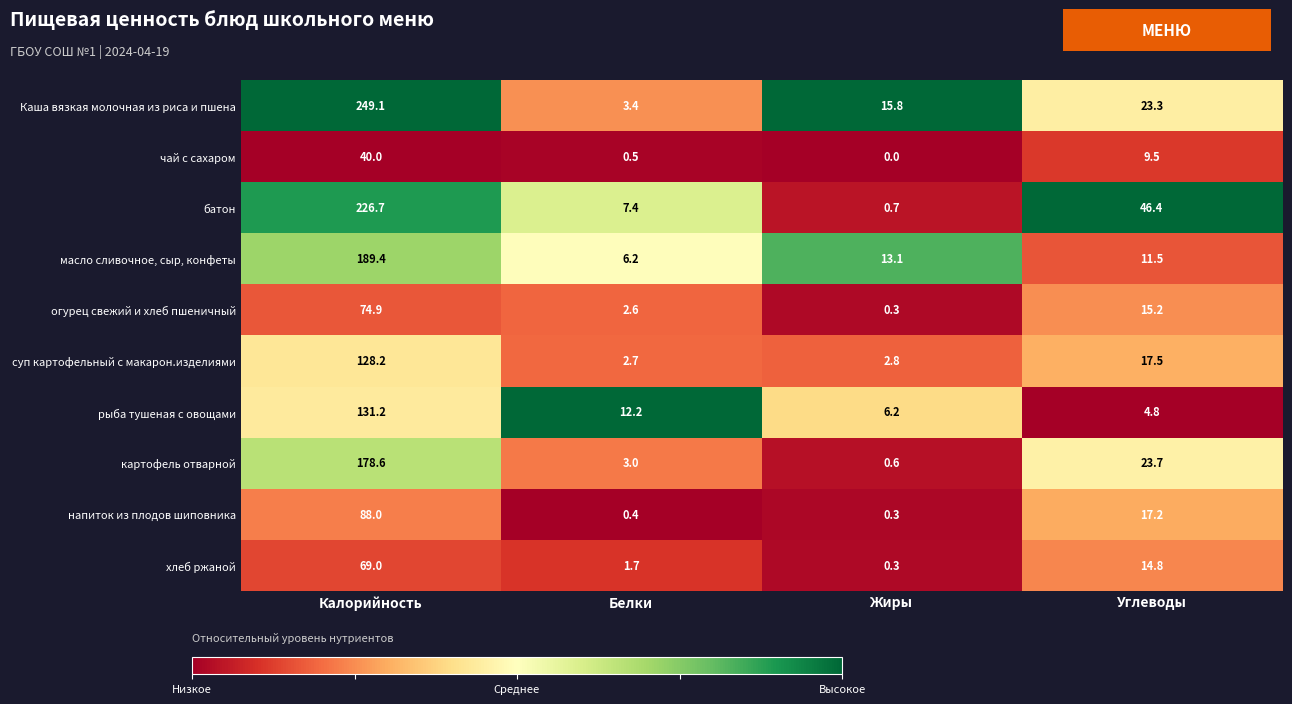

List the series in order of their peak value, highest first.

Каша вязкая молочная из риса и пшена, батон, масло сливочное, сыр, конфеты, картофель отварной, рыба тушеная с овощами, суп картофельный с макарон.изделиями, напиток из плодов шиповника, огурец свежий и хлеб пшеничный, хлеб ржаной, чай с сахаром